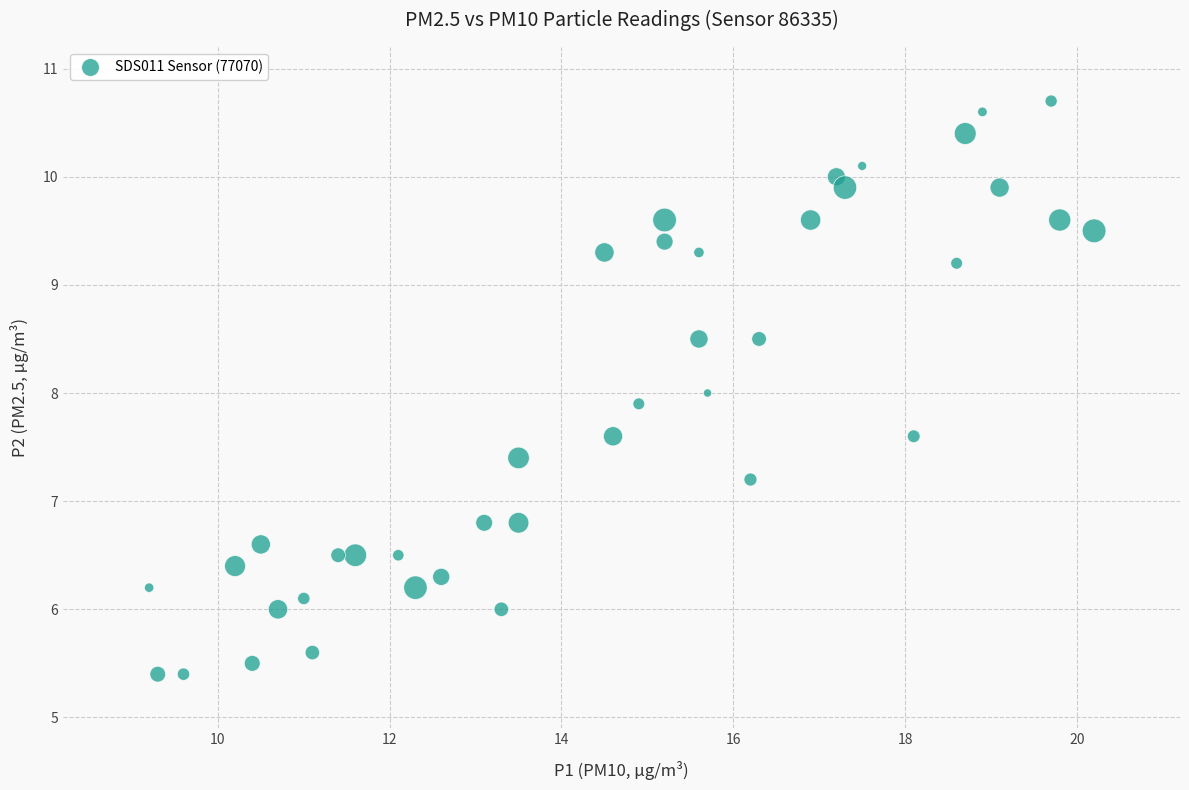

What is the range of Y values (max minus min)?

5.3